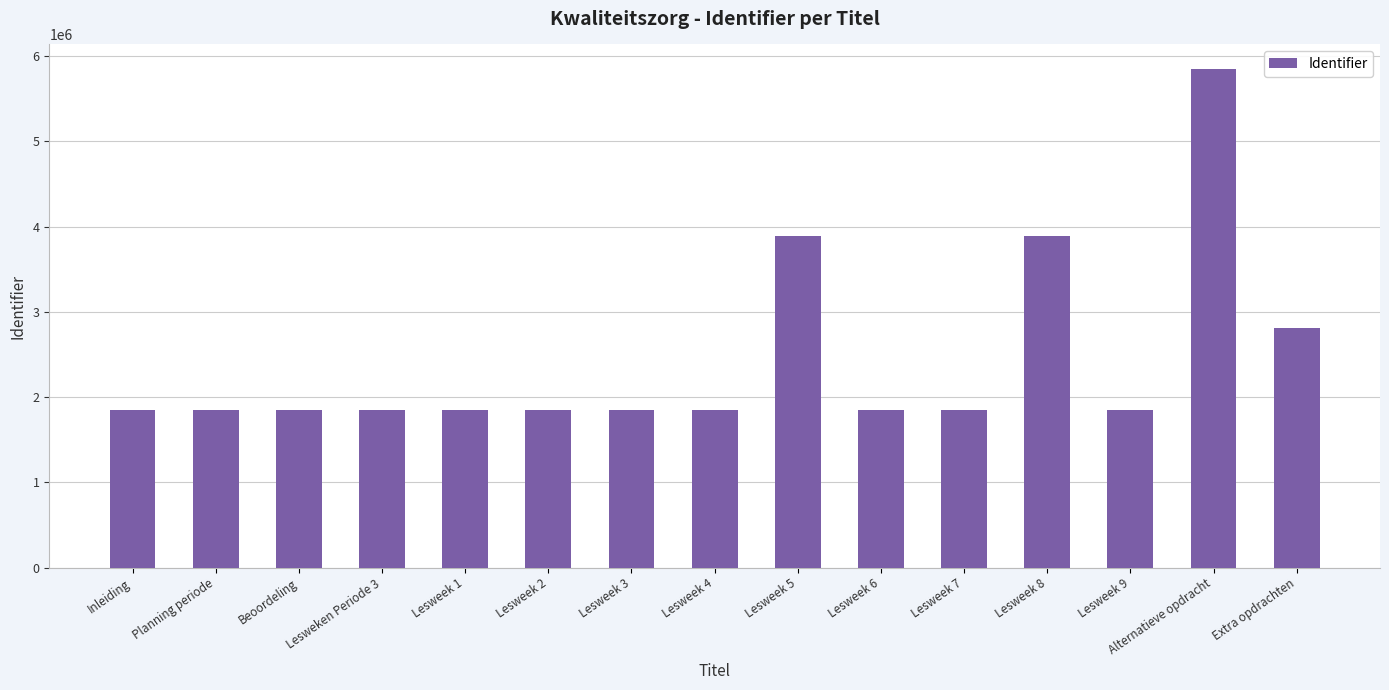

What is the sum of all values?

36702980